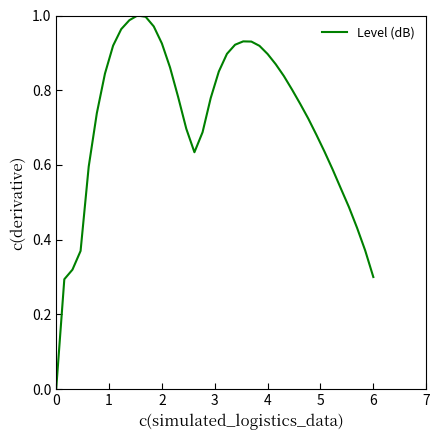

Does the chart display data point markers on the line(s)?

No